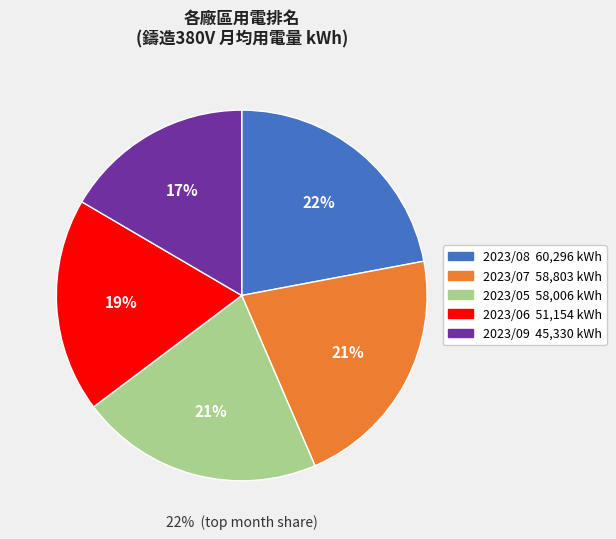

How much of the chart is everything except 鑄造380V
2023/05?

78.8%